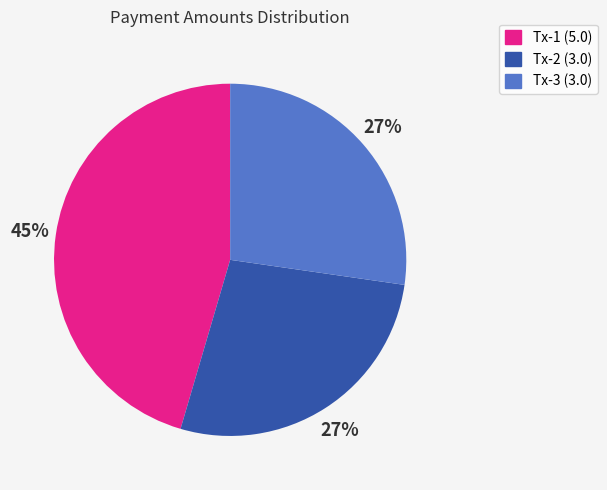

To the nearest percent, what is the difference between the largest and smallest slice percentages?

18%